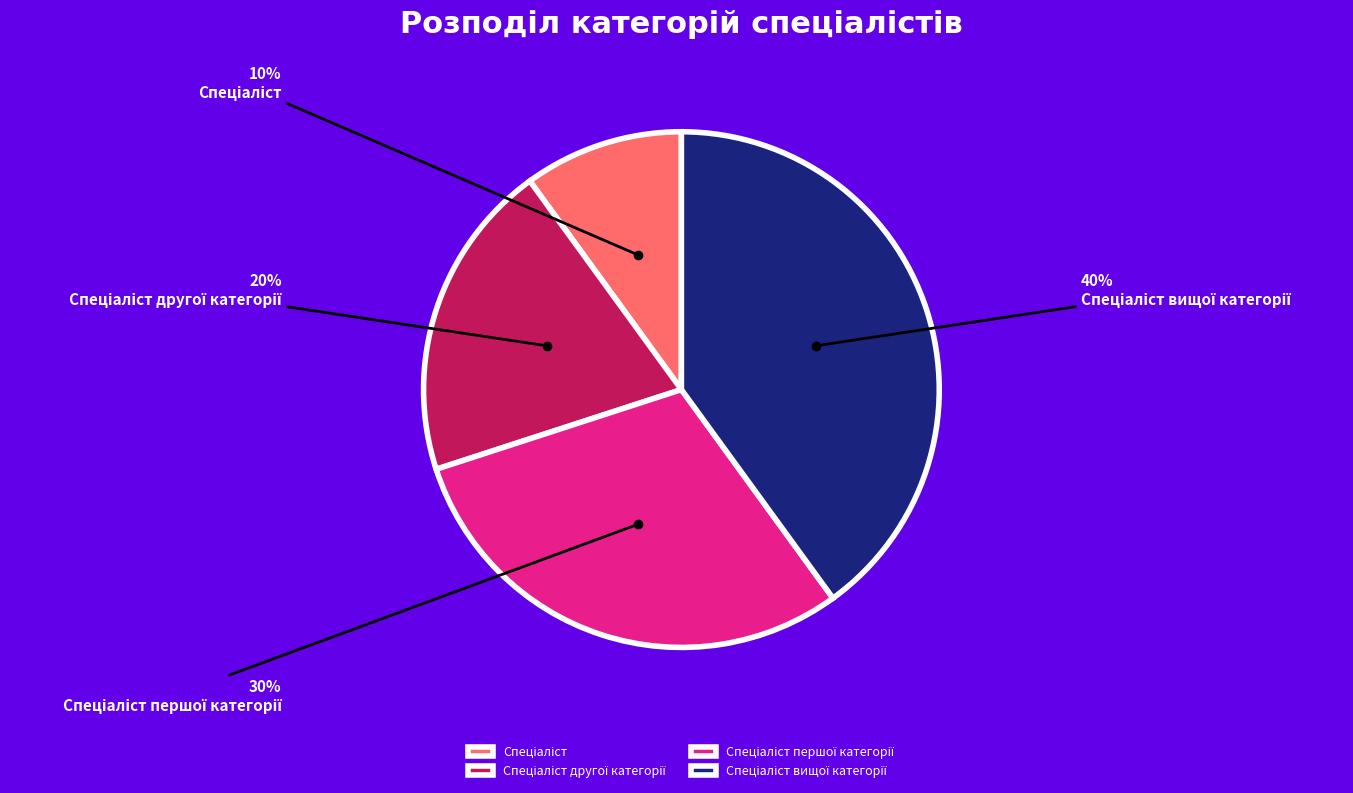

How many slices are in this pie chart?

4